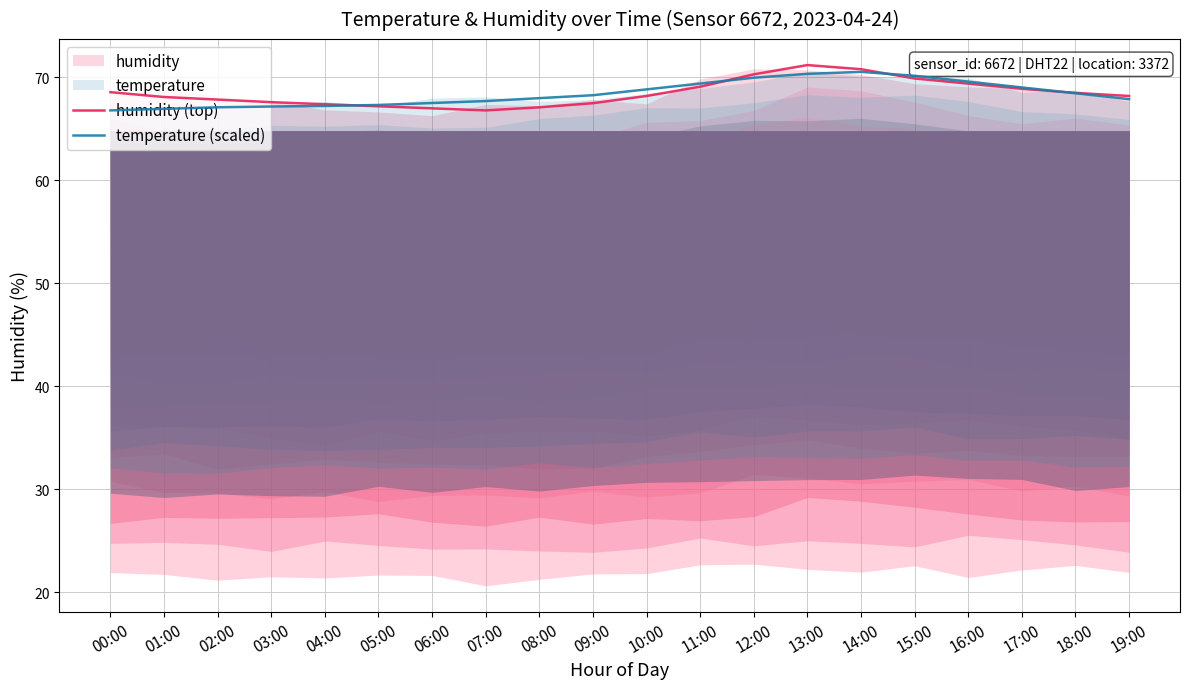

How many intersections are there between humidity (top) and temperature (scaled)?

4